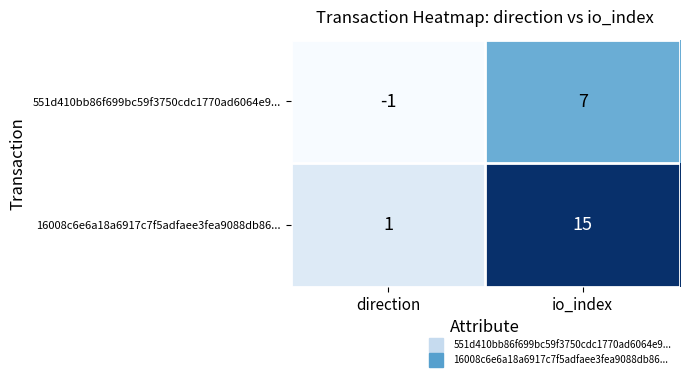

True or false: 551d410bb86f699bc59f3750cdc1770ad6064e9... has a value of 9 at io_index.

False